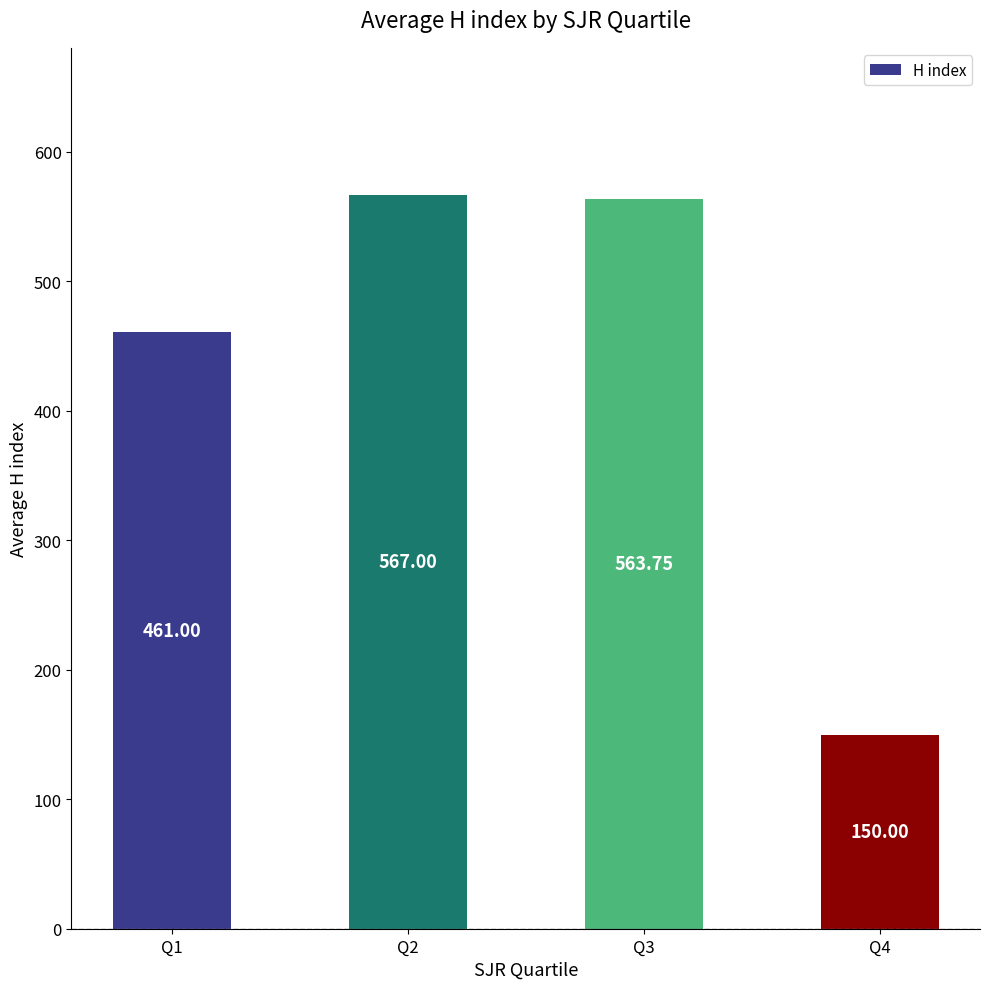

List the labels in order of value, smallest first.

Q4, Q1, Q3, Q2